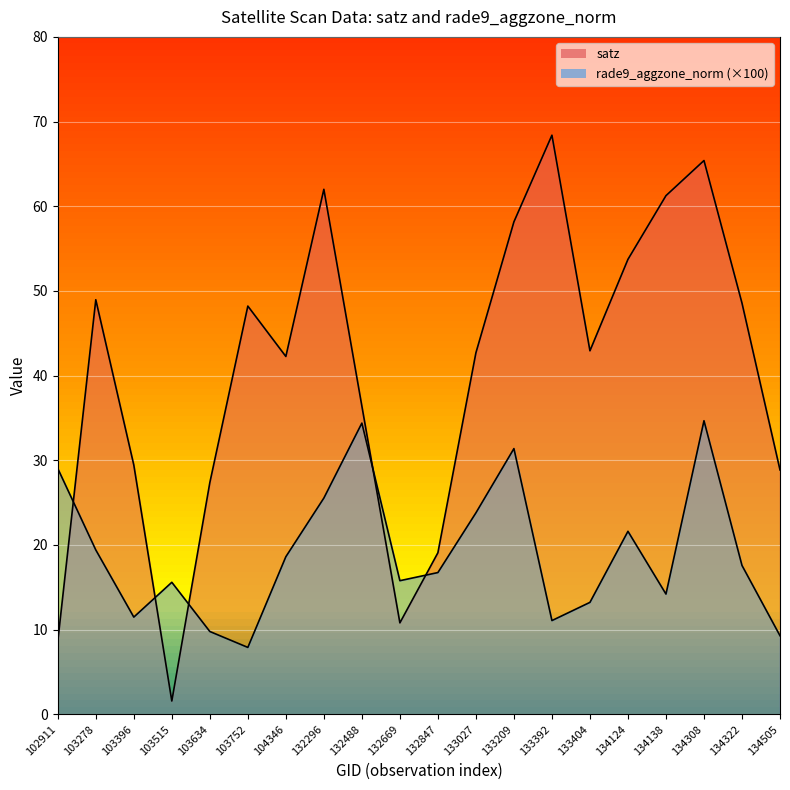

What is the average value of the rade9_aggzone_norm series?

19.1